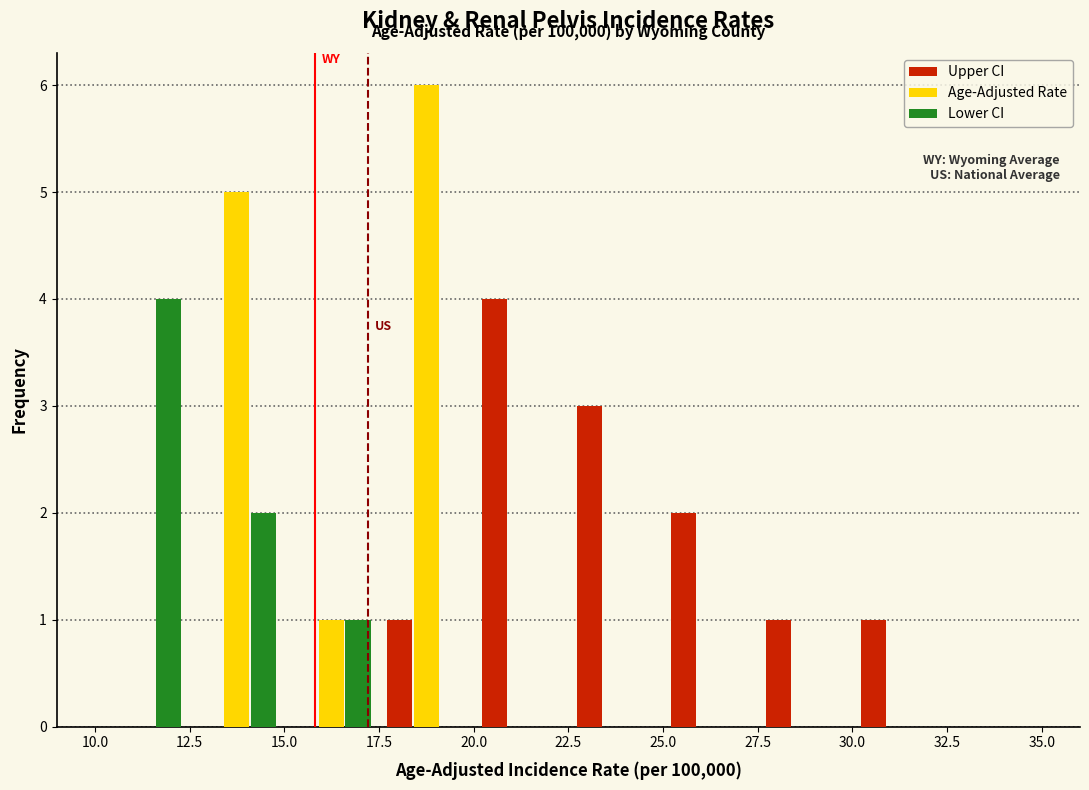

In the Age-Adjusted Rate series, which range on the x-axis has the tallest bar?

17.5 to 20.0